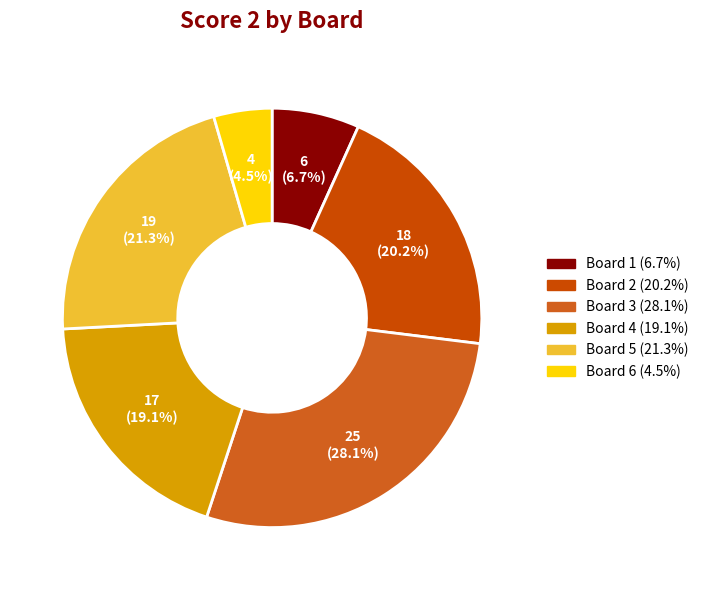

What is the largest slice in the pie chart?

Board 3